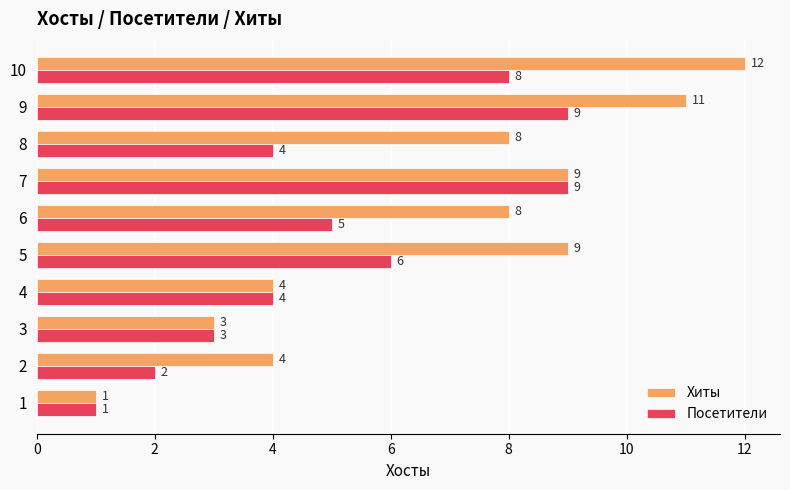

Which series has the largest total across all categories?

Хиты